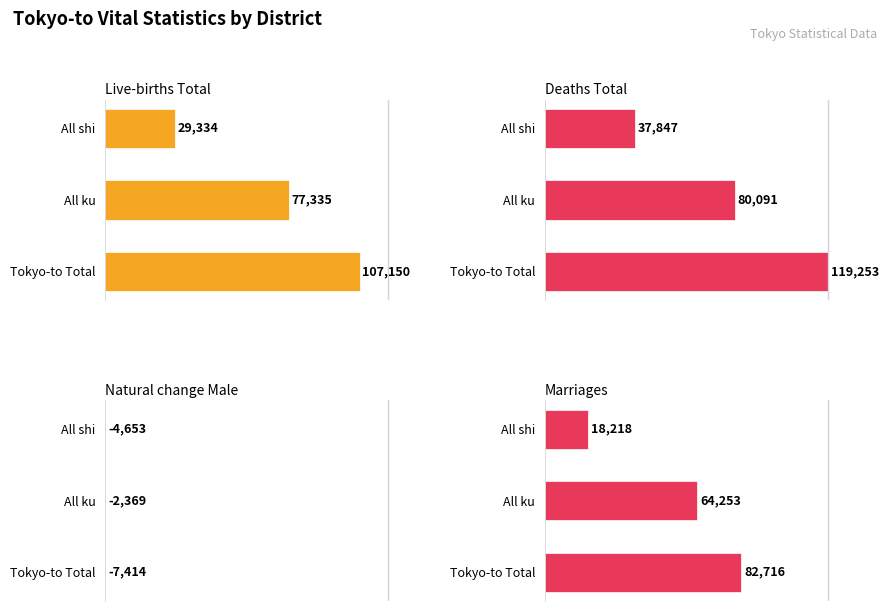

How many bars are there in total?

12